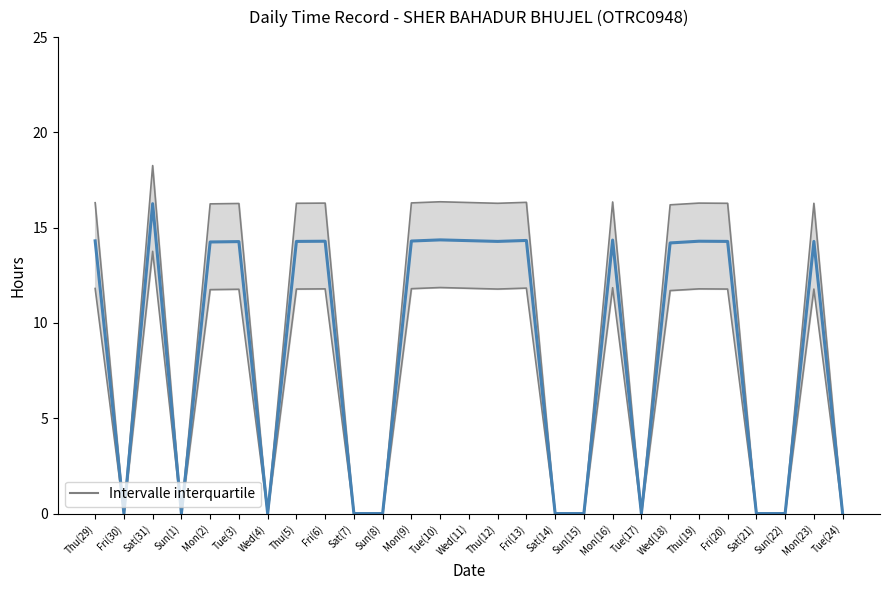

Which category has the lowest value across all series?

Fri(30)